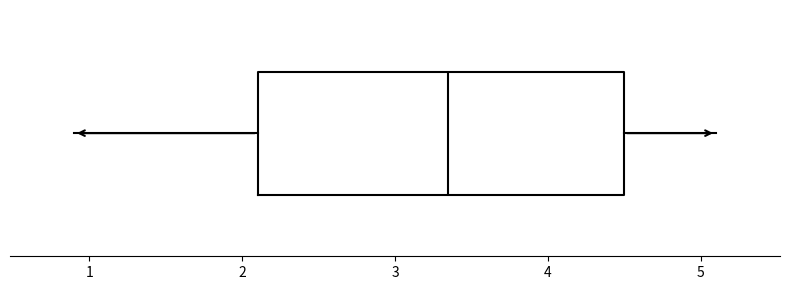

Where is the left edge of the box on the x-axis? The values are not printed on the chart, so give them approximately, as read against the axis.

2.1